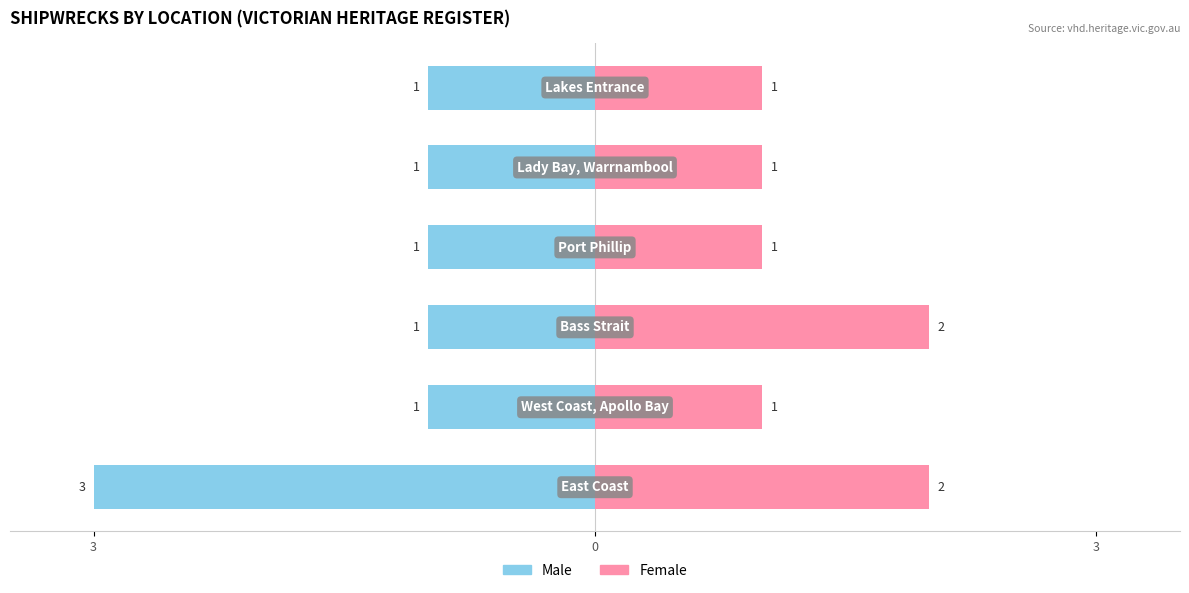

What is the difference between the Female values at 4 and 3?

1